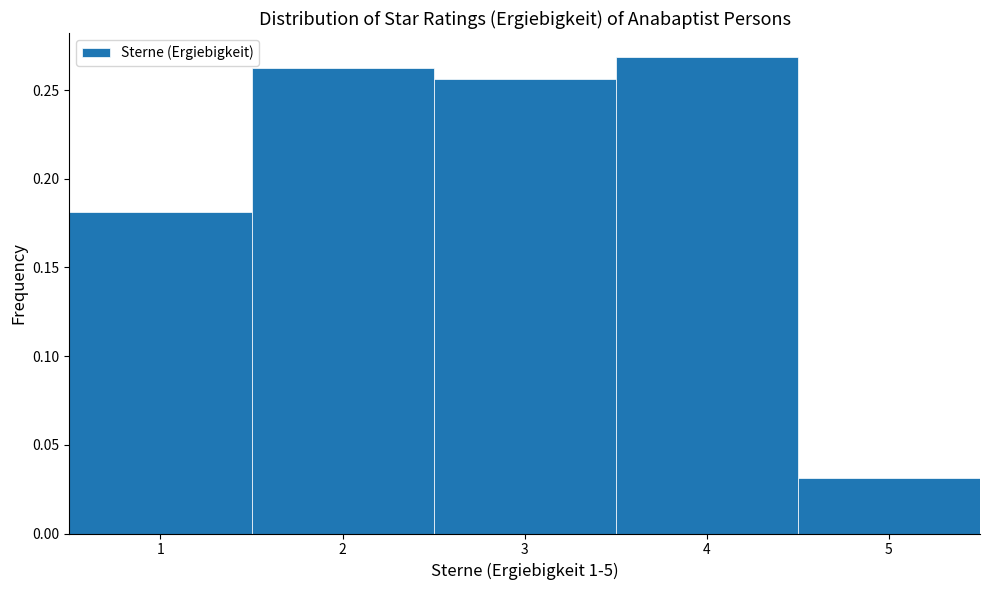

Over which range of the x-axis is the bar tallest?

3.5 to 4.5